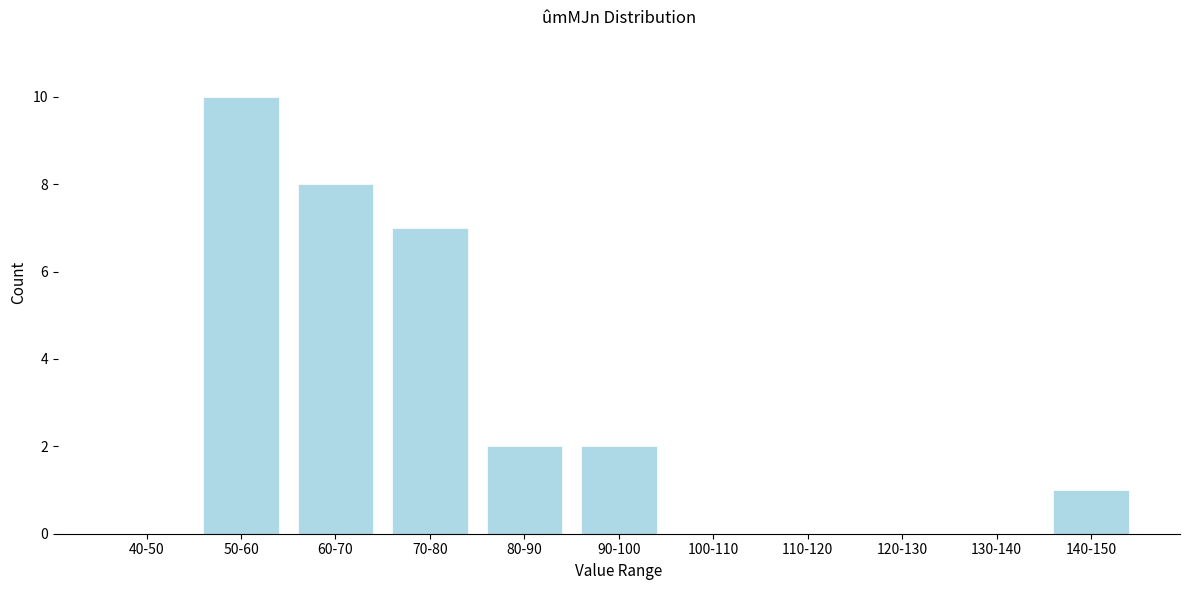

Reading left to right, what are all the values shown in this chart?

40-50=0	50-60=10	60-70=8	70-80=7	80-90=2	90-100=2	100-110=0	110-120=0	120-130=0	130-140=0	140-150=1